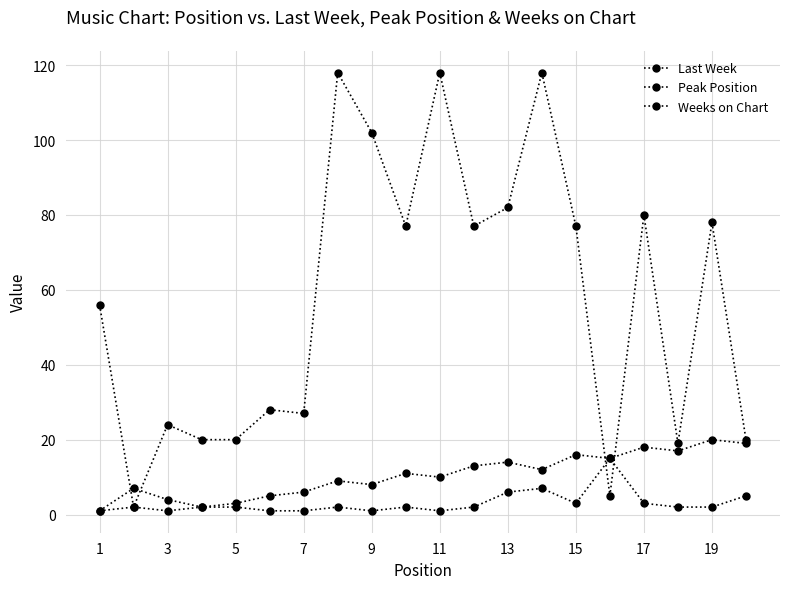

Reading right to left, list all the values displayed in this chart.

Last Week: 19	20	17	18	15	16	12	14	13	10	11	8	9	6	5	3	2	4	7	1
Peak Position: 5	2	2	3	15	3	7	6	2	1	2	1	2	1	1	2	2	1	2	1
Weeks on Chart: 20	78	19	80	5	77	118	82	77	118	77	102	118	27	28	20	20	24	2	56